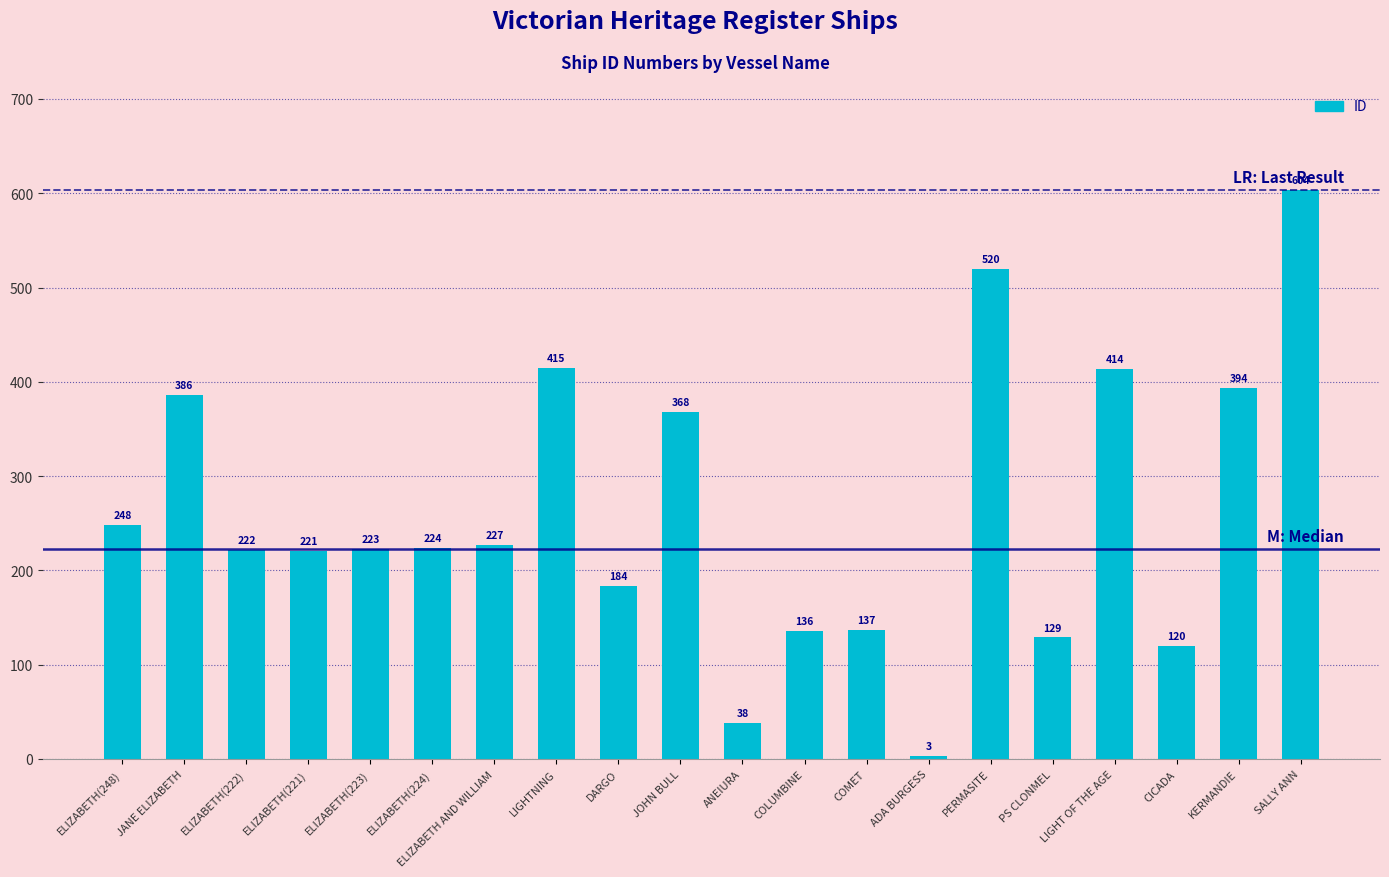

What is the label of the 15th bar from the right?

ELIZABETH(224)